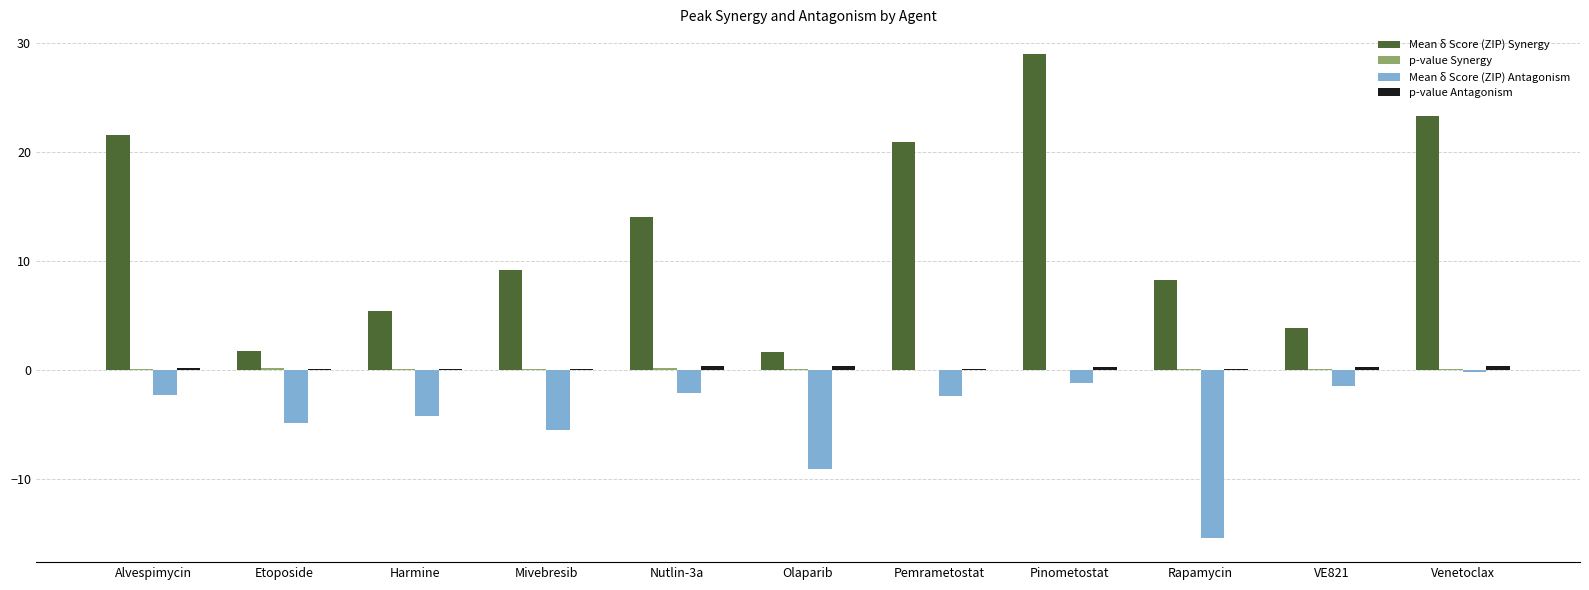

What is the total value across all series at VE821?

2.7